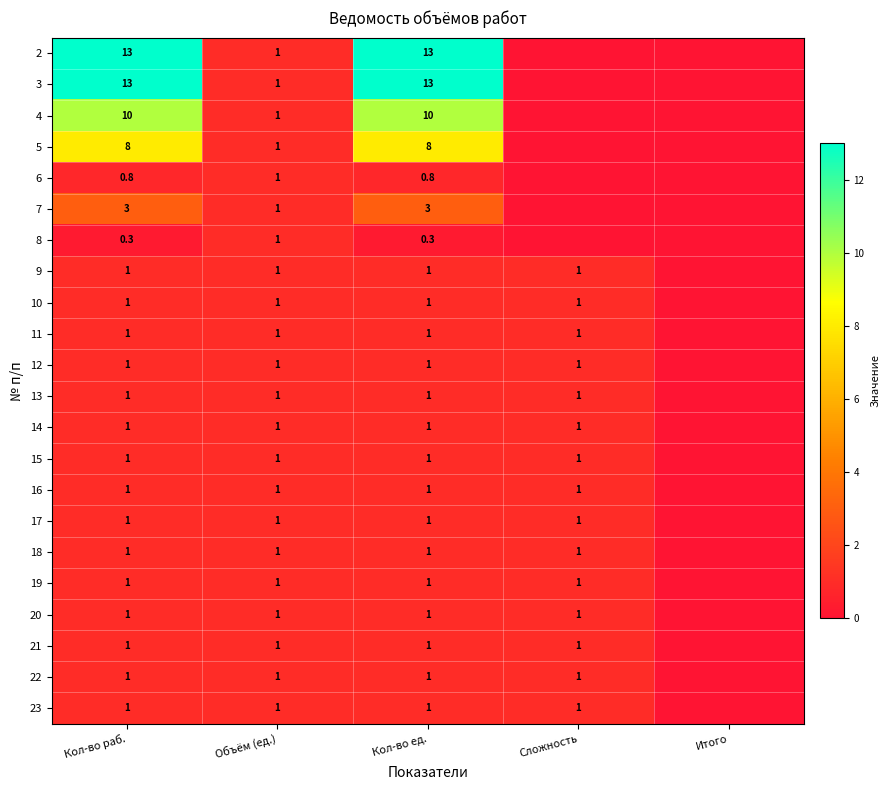

What is the difference between the 8 values at Объём (ед.) and Кол-во раб.?

0.7